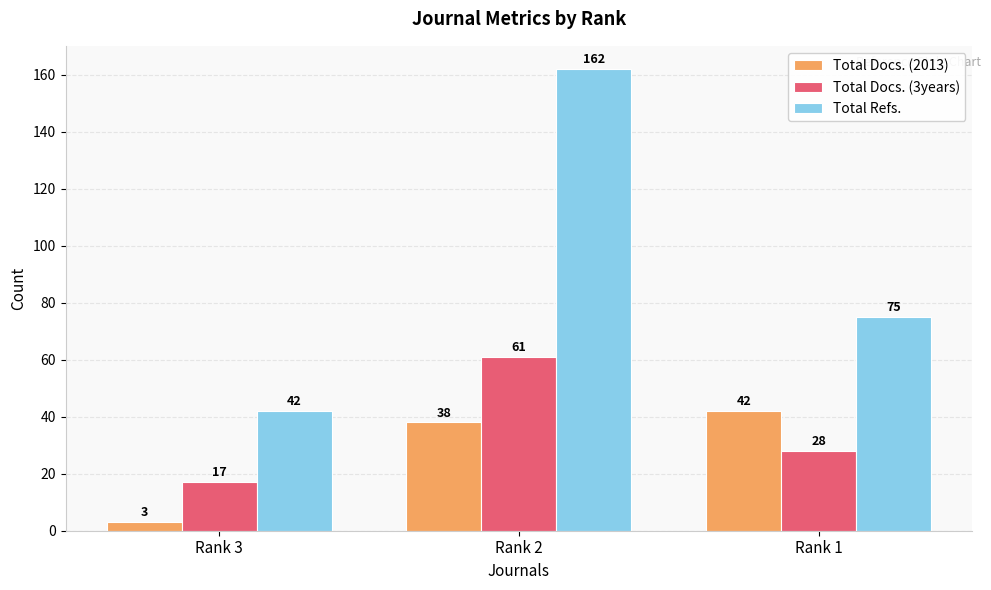

At which category is the sum across all series the highest?

Rank 2